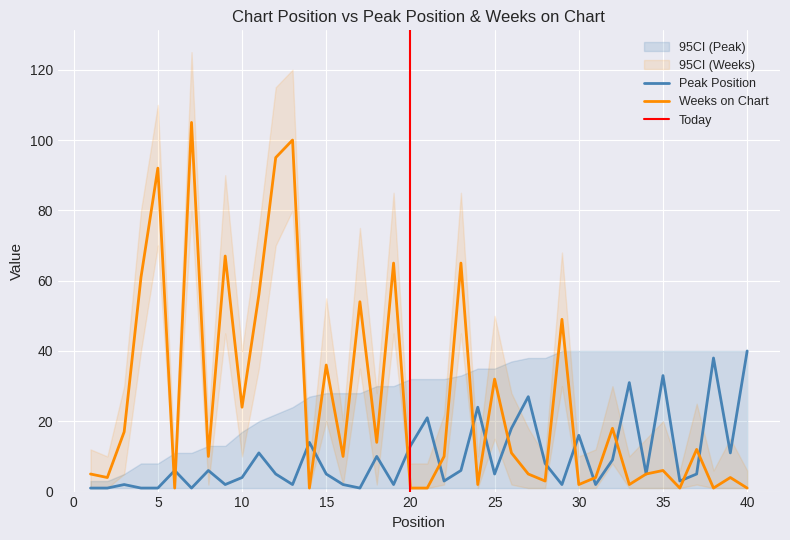

Where do Peak Position and Weeks on Chart first cross each other?

5 and 6